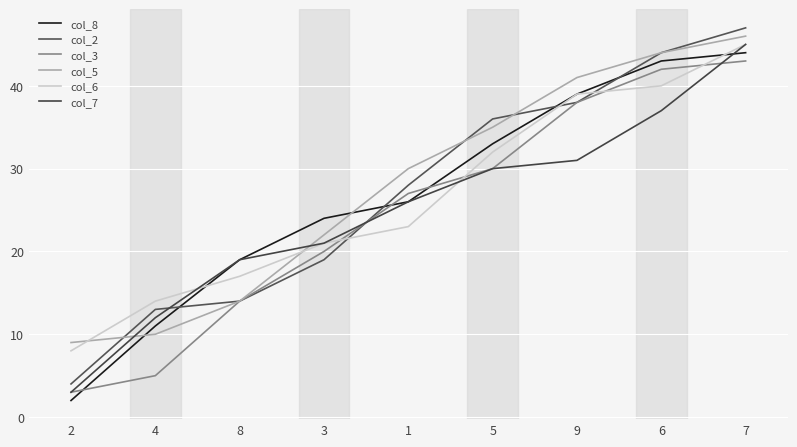

What is the label of the 7th point from the right?

8